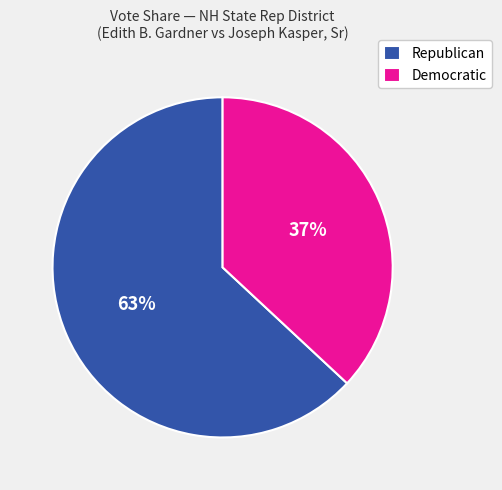

To the nearest percent, what is the difference between the largest and smallest slice percentages?

26%